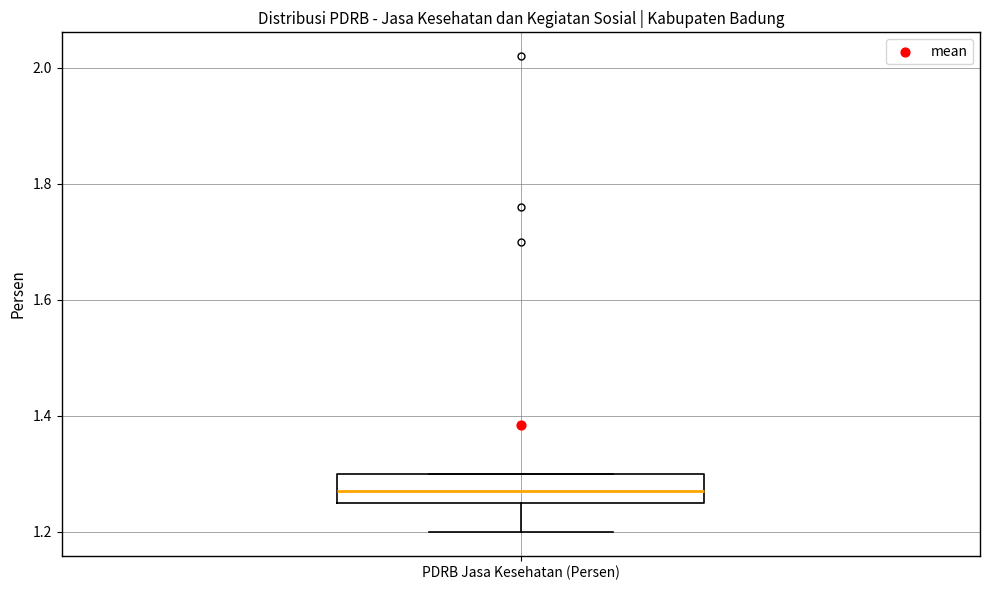

Where does the median line of the box for PDRB Jasa Kesehatan (Persen) sit on the y-axis? The values are not printed on the chart, so give them approximately, as read against the axis.

1.28